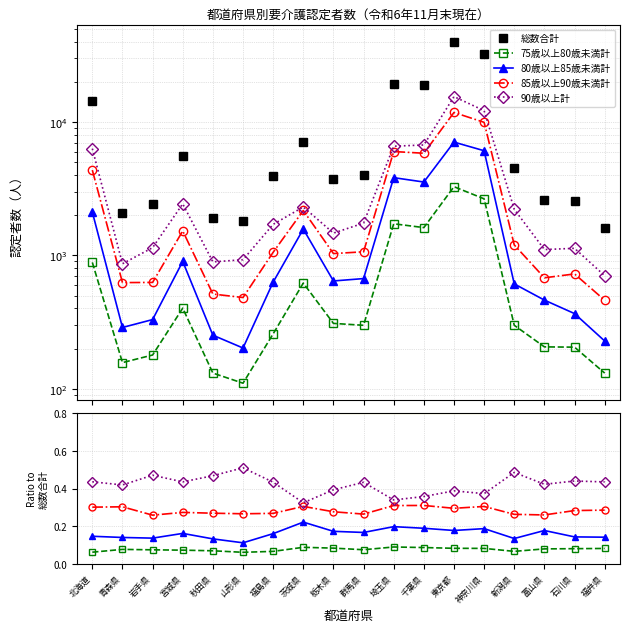

What is the maximum value for 総数合計?

40020.0